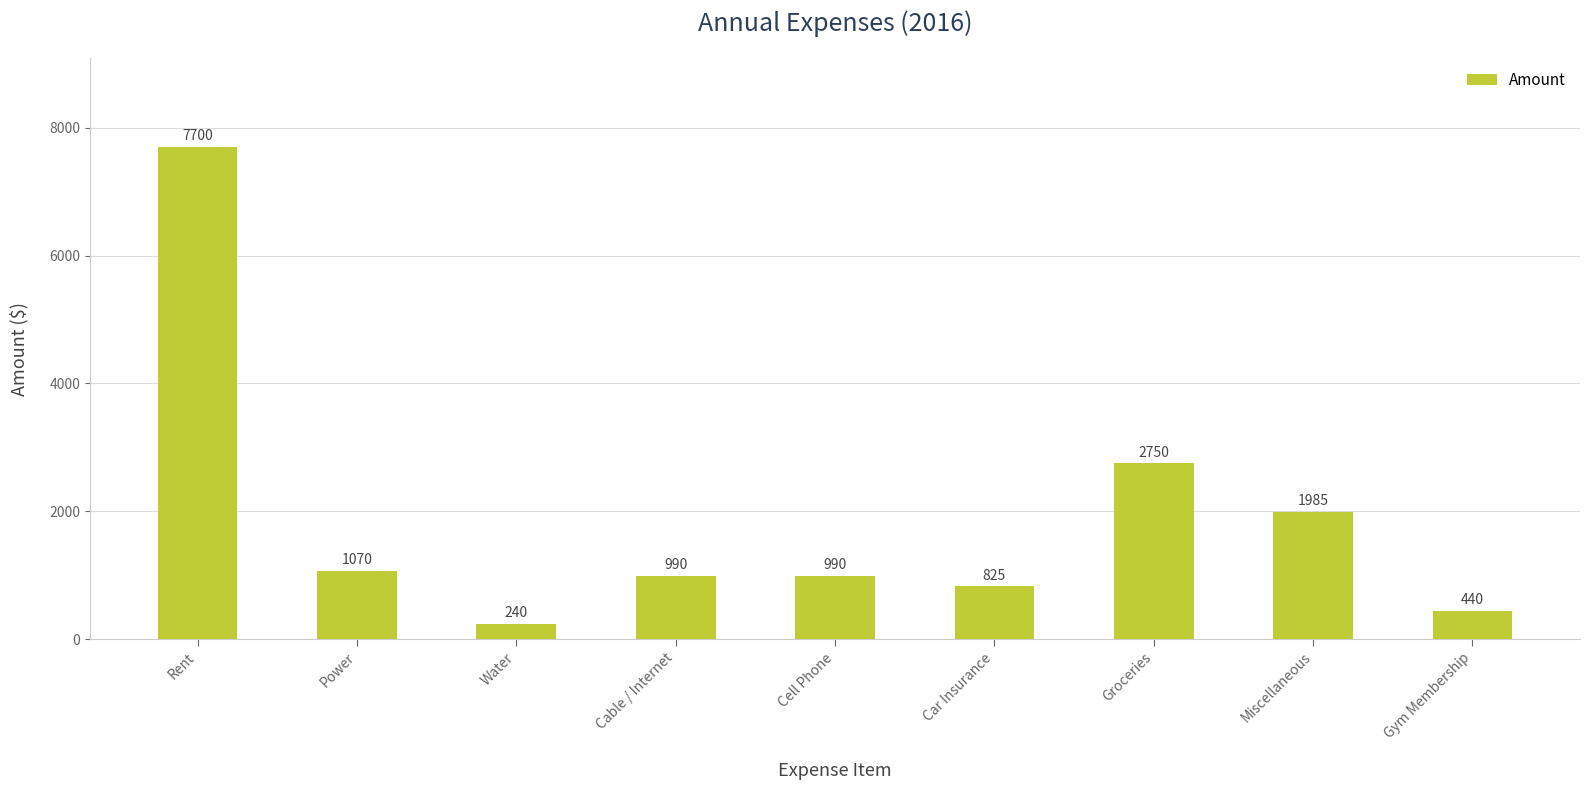

Is it true that the value at Power is 1070?

True